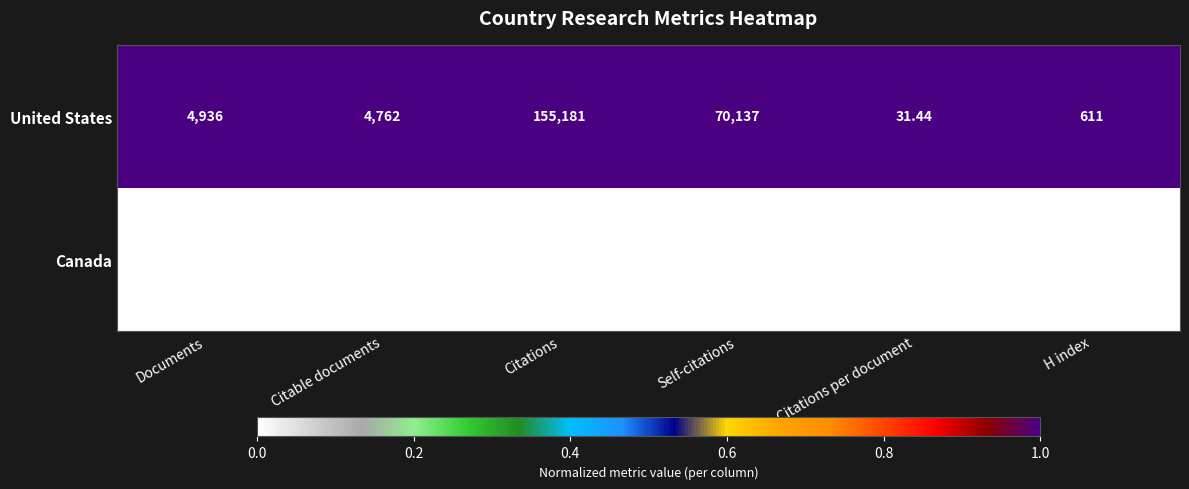

At which label is United States closest to 77606?

Self-citations